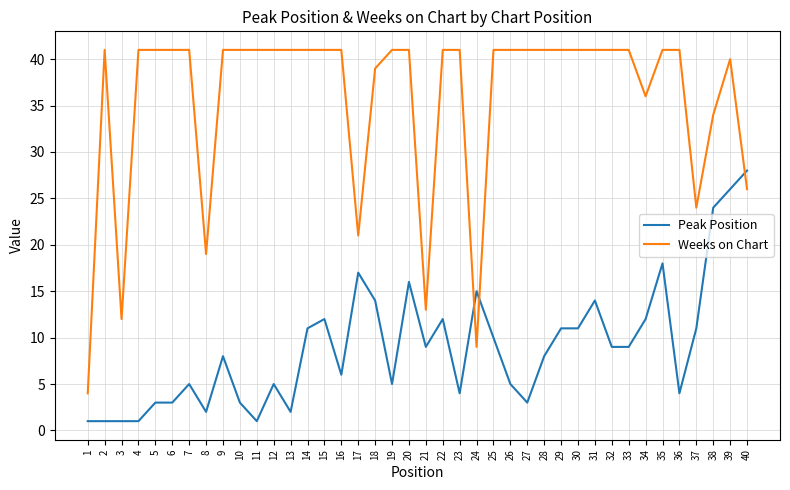

True or false: Peak Position and Weeks on Chart intersect in this chart.

True